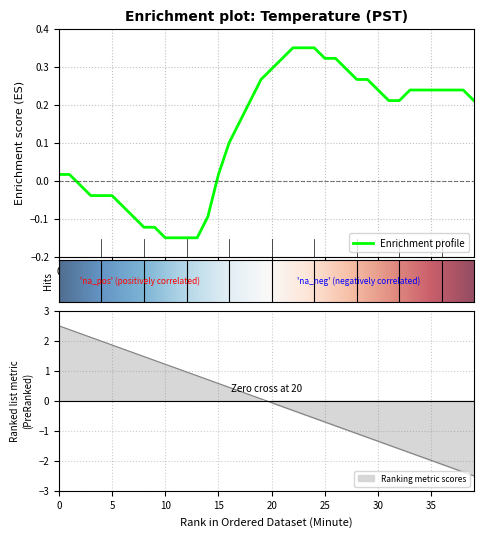

What is the difference between the maximum and minimum values?

0.5